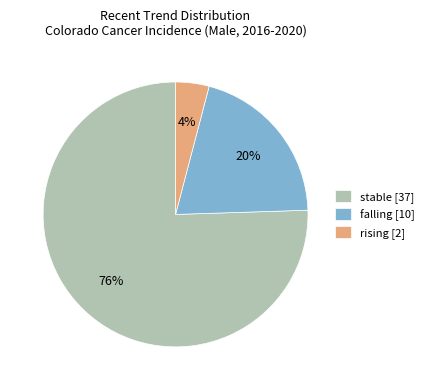

Between stable [37] and falling [10], which is larger?

stable [37]